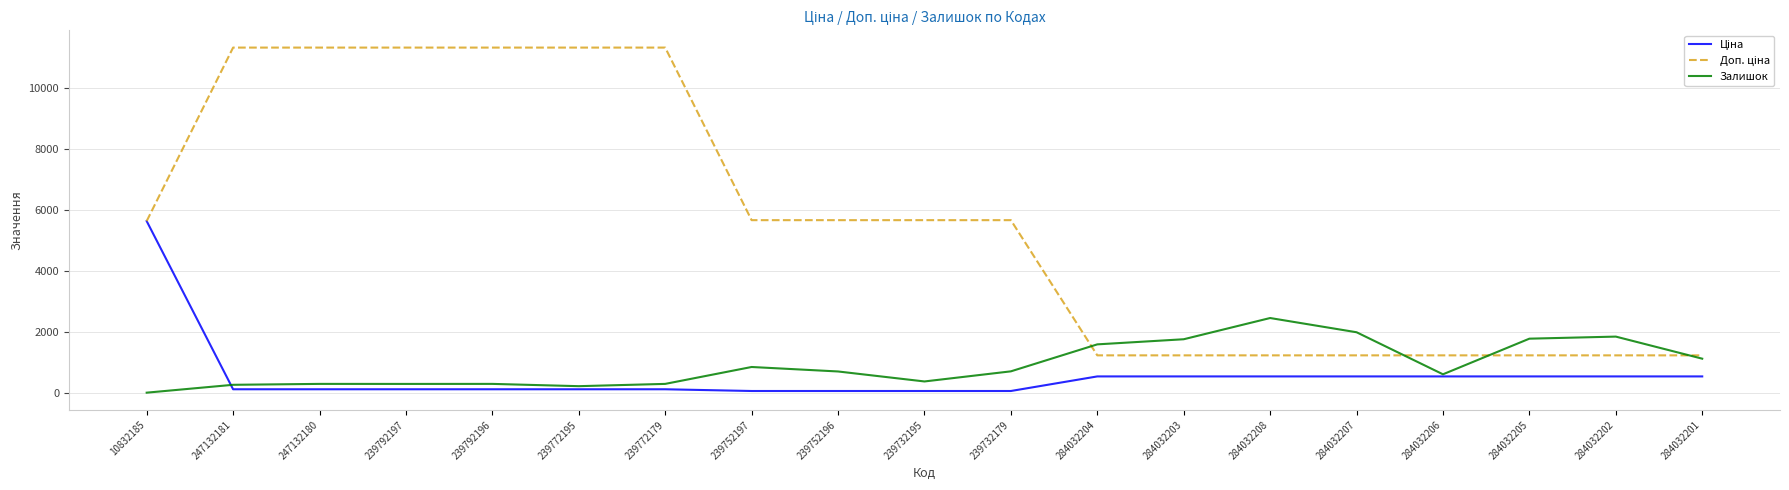

What is the total value across all series at 284032203?

3518.6